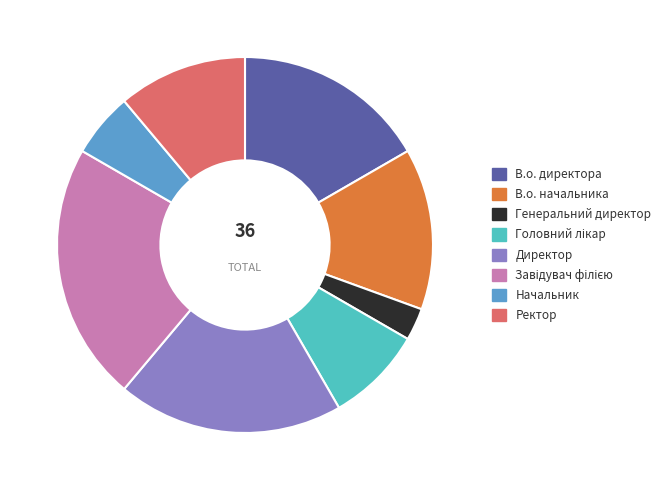

True or false: Начальник accounts for 1% of the total.

False